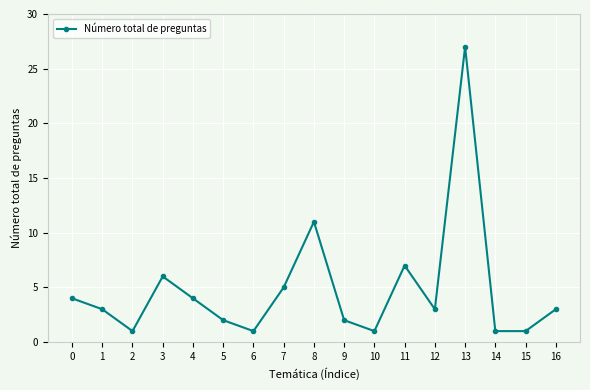

What is the average value?

5